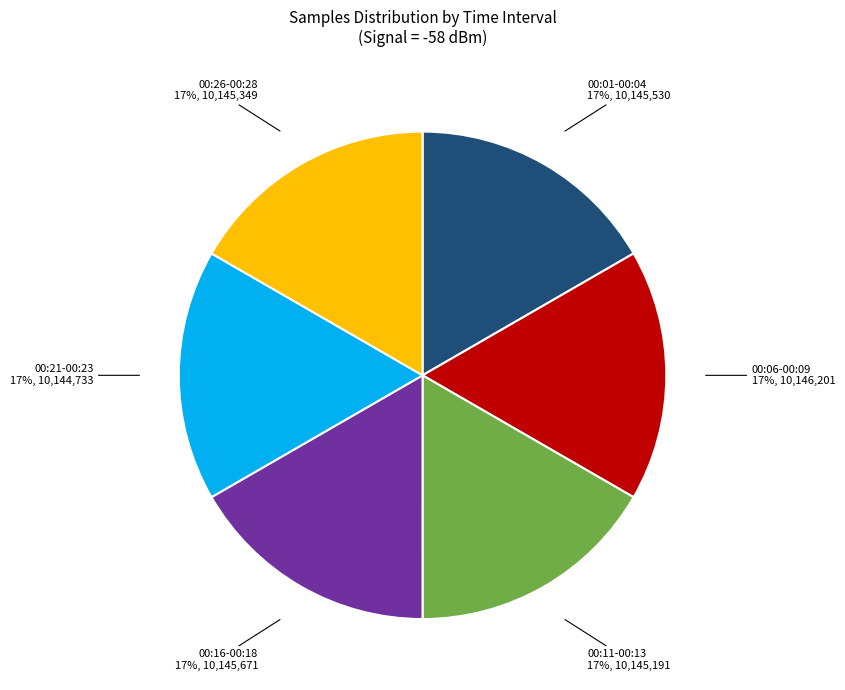

To the nearest percent, what is the average slice percentage?

17%